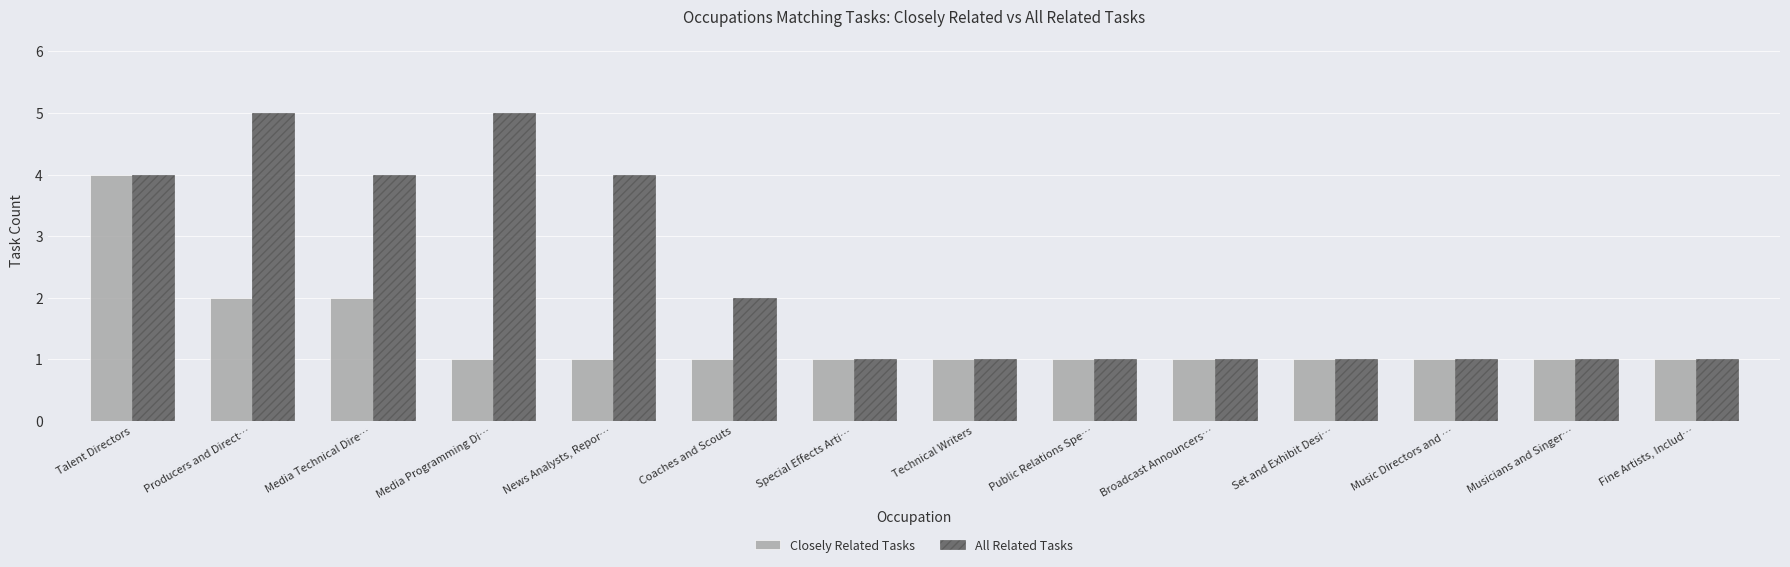

What is the approximate value of Closely Related Tasks at Set and Exhibit Desi…?

1